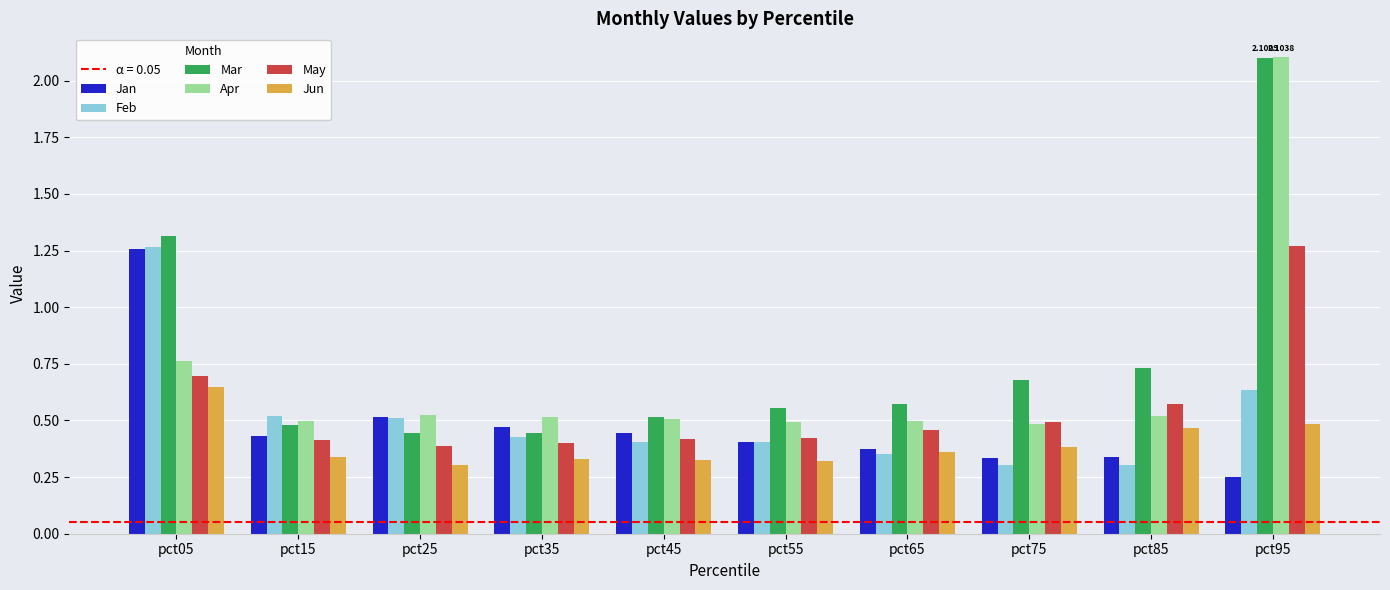

What is the sum of all Jan values?

4.8